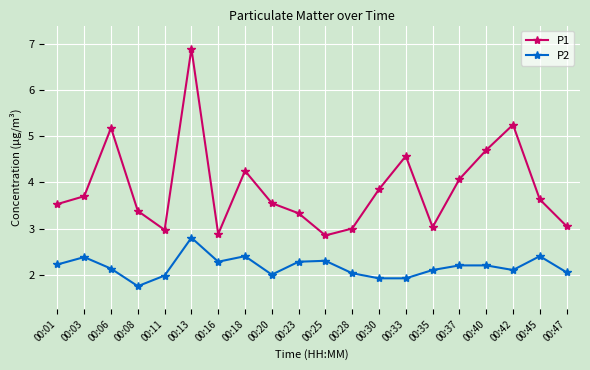

Which series changed the most between 00:33 and 00:45?

P1